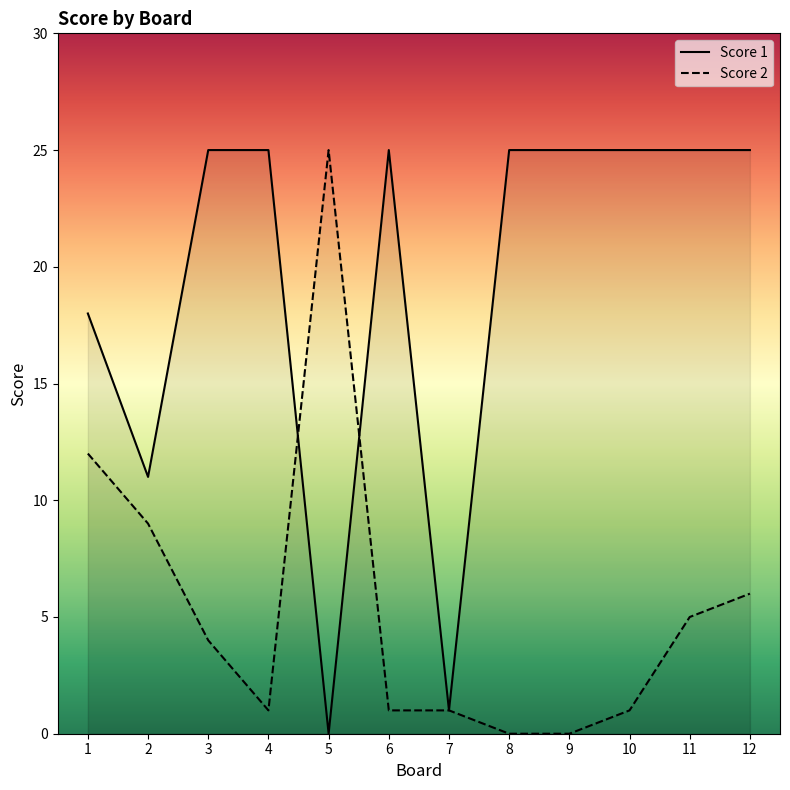

What is the total value across all series at 8?

25